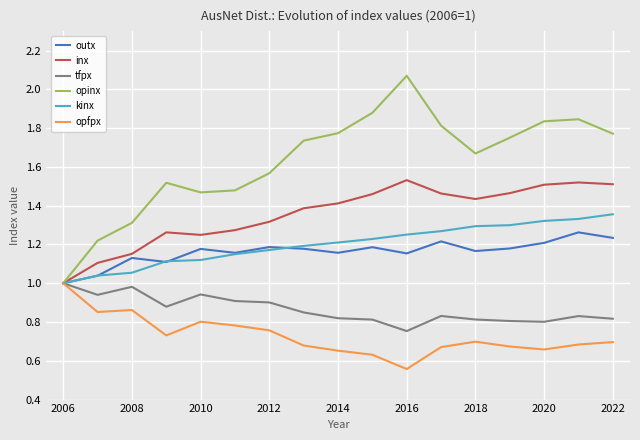

Which series has the largest total across all categories?

opinx